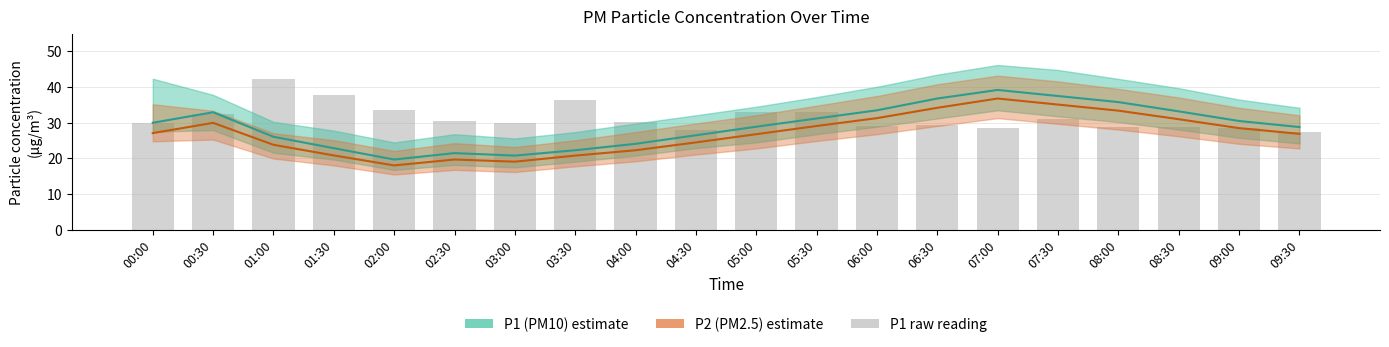

What is the difference between the P2 (PM2.5) values at 04:30 and 02:00?

6.4